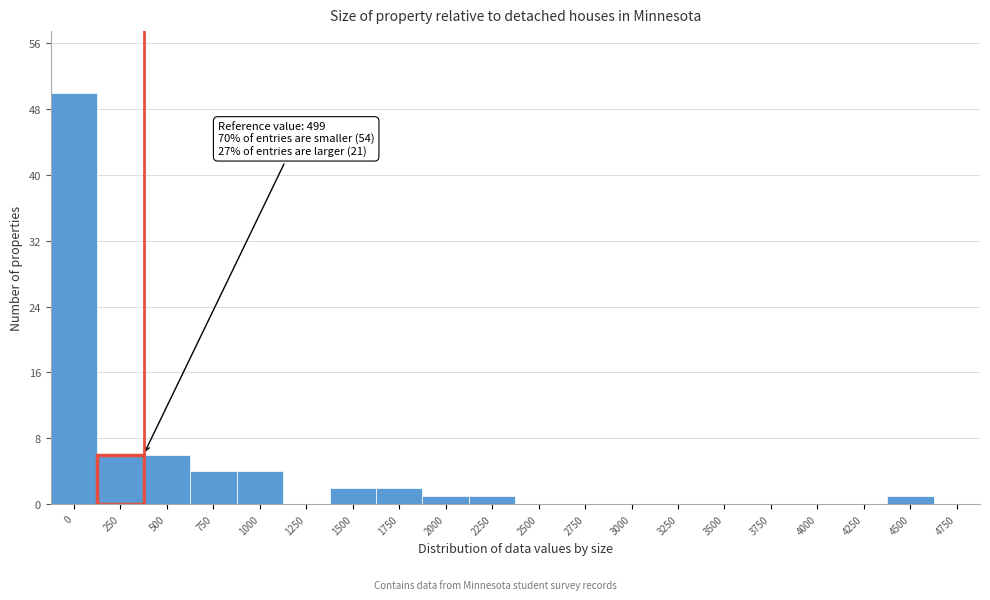

Reading left to right, what are all the values shown in this chart?

0=50	250=6	500=6	750=4	1000=4	1250=0	1500=2	1750=2	2000=1	2250=1	2500=0	2750=0	3000=0	3250=0	3500=0	3750=0	4000=0	4250=0	4500=1	4750=0